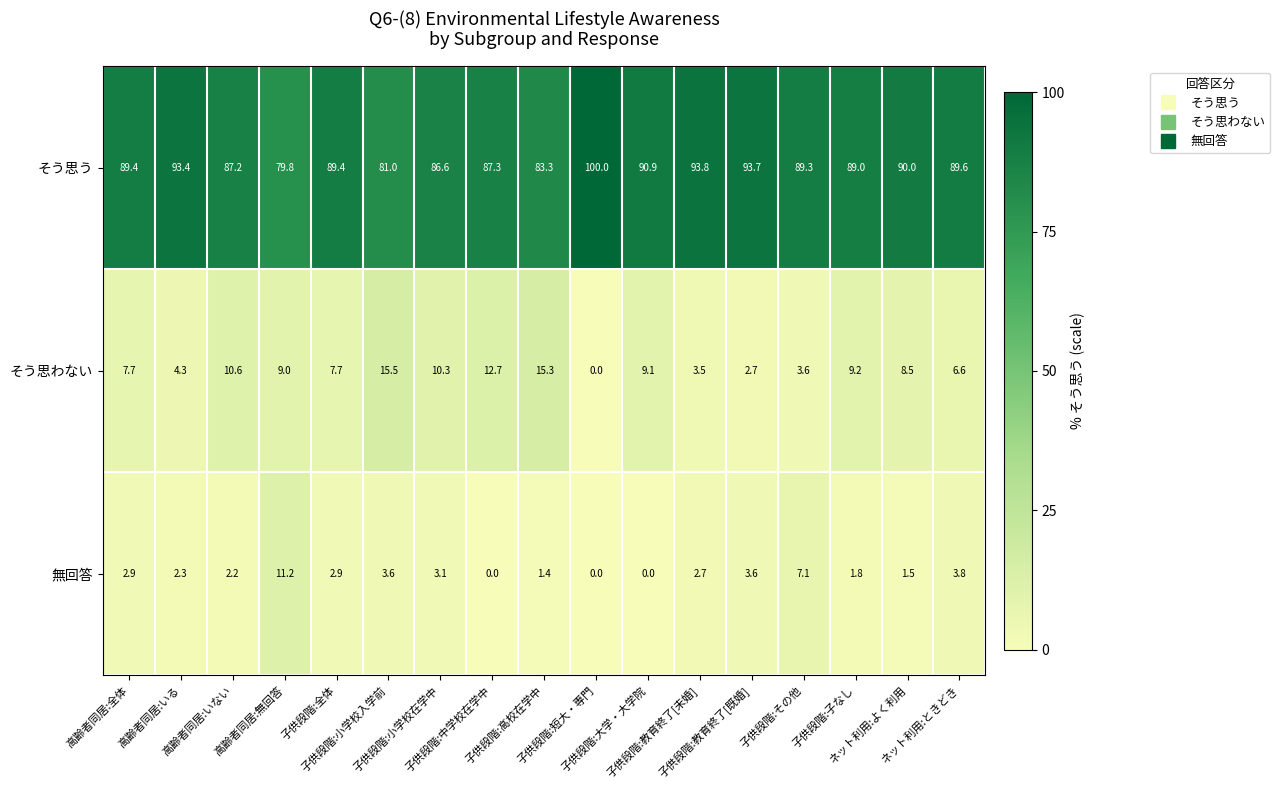

How many values in the 無回答 series are below 2?

6